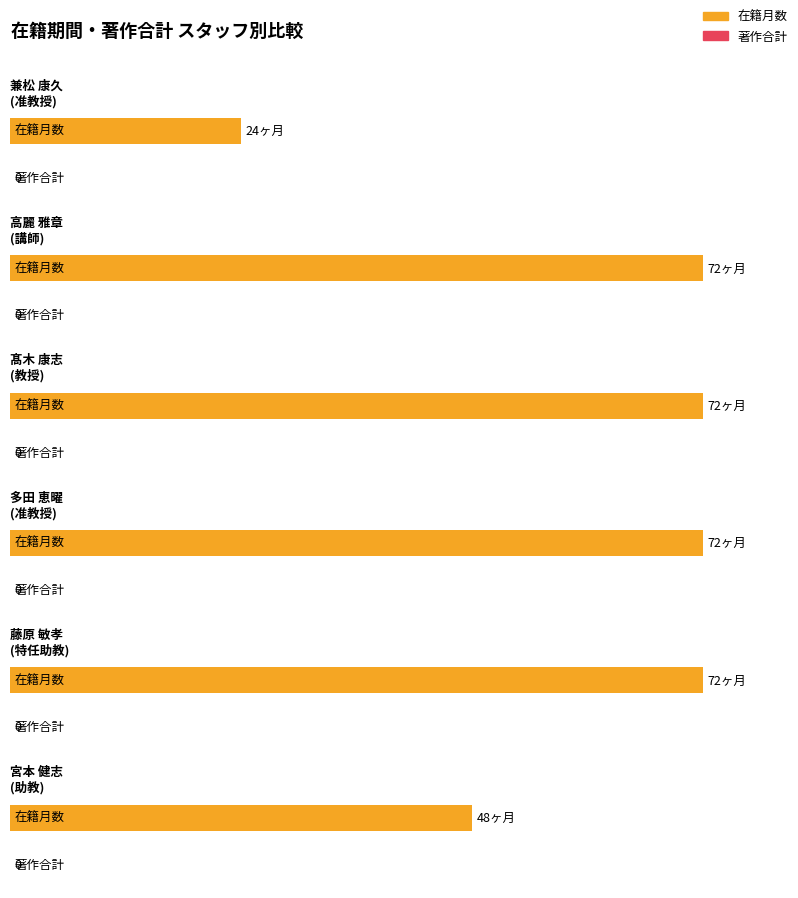

What is the difference between the maximum and minimum values in the 在籍月数 series?

48